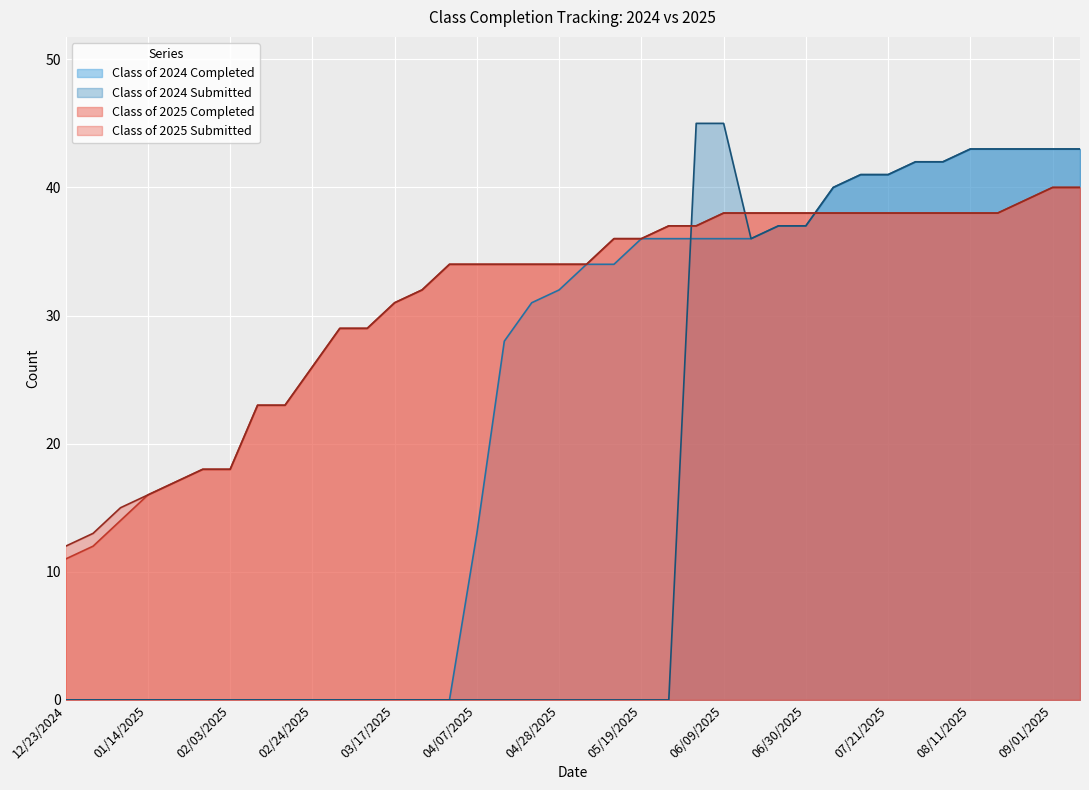

What is the difference between the maximum and minimum values in the Class of 2024 Submitted series?

45